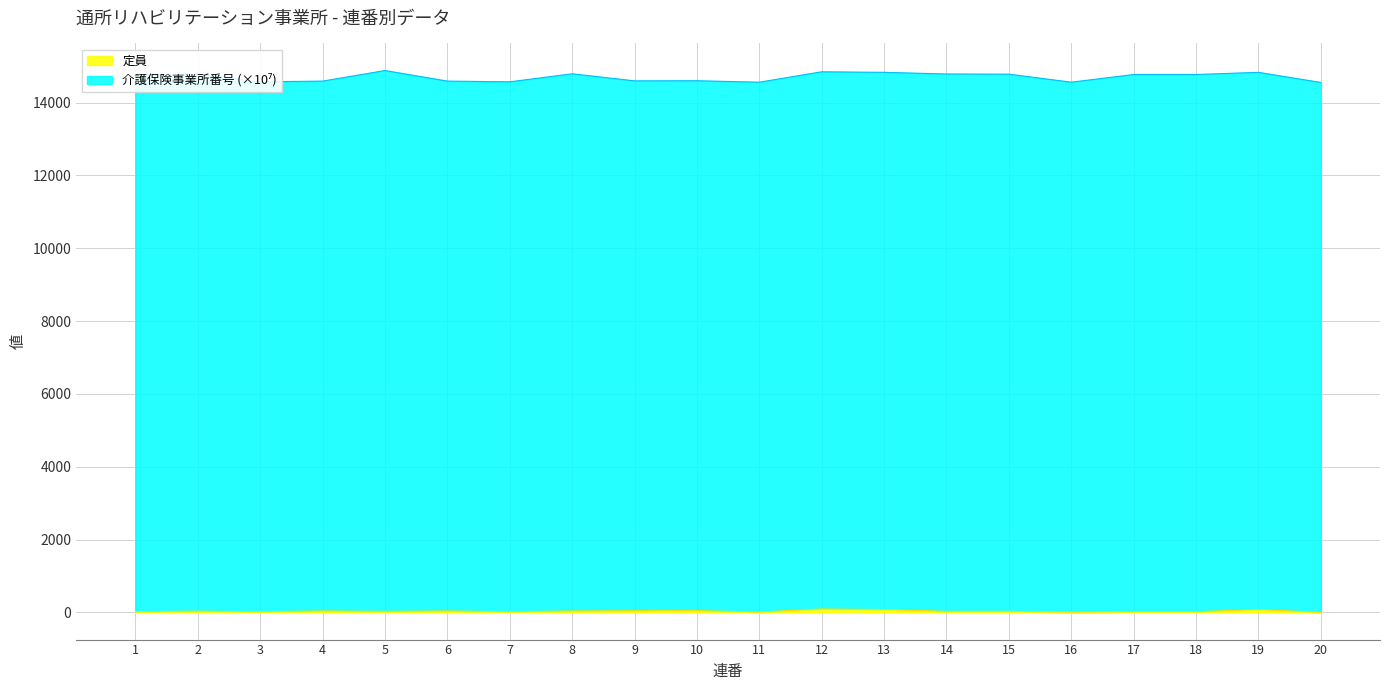

What are all the series names shown in the legend?

介護保険事業所番号, 定員